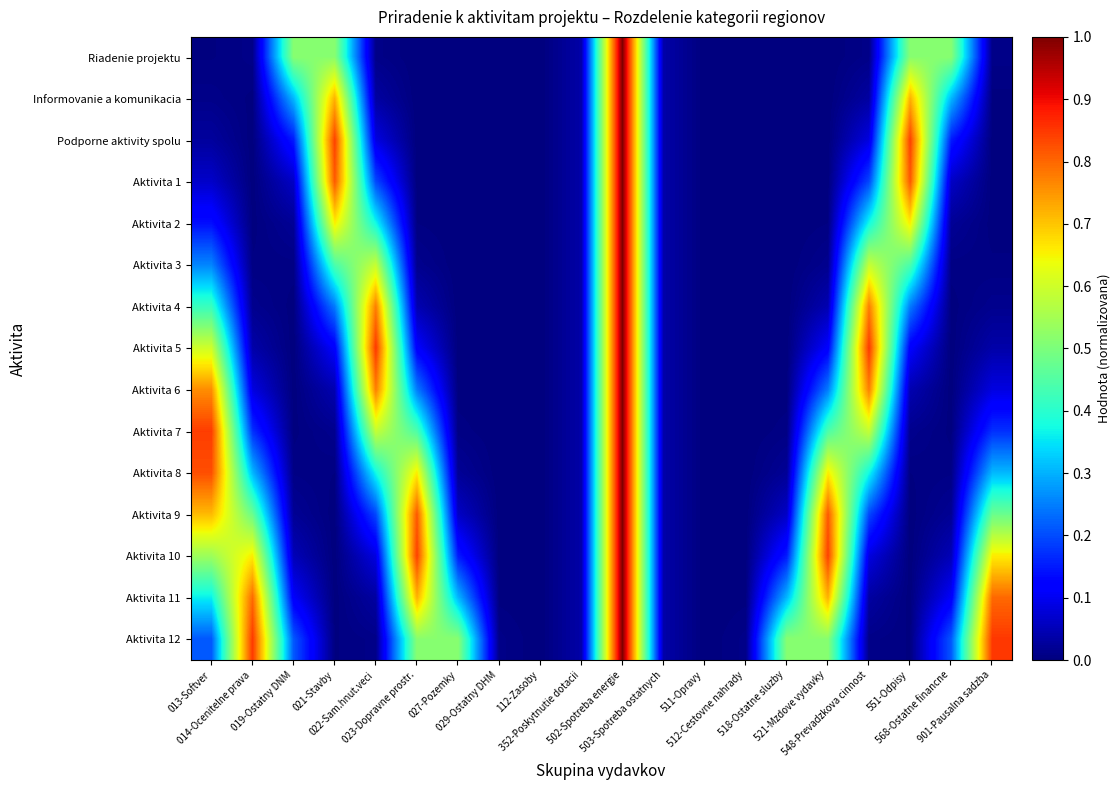

Reading left to right, transcribe all the data shown in this chart.

Riadenie projektu: 013-Softver=0.0	014-Ocenitelne prava=0.0	019-Ostatny DNM=0.5	021-Stavby=0.5	022-Sam.hnut.veci=0.0	023-Dopravne prostr.=0.0	027-Pozemky=0.0	029-Ostatny DHM=0.0	112-Zasoby=0.0	352-Poskytnutie dotacii=0.0	502-Spotreba energie=1.0	503-Spotreba ostatnych=0.0	511-Opravy=0.0	512-Cestovne nahrady=0.0	518-Ostatne sluzby=0.0	521-Mzdove vydavky=0.0	548-Prevadzkova cinnost=0.0	551-Odpisy=0.5	568-Ostatne financne=0.5	901-Pausalna sadzba=0.0
Informovanie a komunikacia: 013-Softver=0.0	014-Ocenitelne prava=0.0	019-Ostatny DNM=0.3	021-Stavby=0.7	022-Sam.hnut.veci=0.0	023-Dopravne prostr.=0.0	027-Pozemky=0.0	029-Ostatny DHM=0.0	112-Zasoby=0.0	352-Poskytnutie dotacii=0.0	502-Spotreba energie=1.0	503-Spotreba ostatnych=0.0	511-Opravy=0.0	512-Cestovne nahrady=0.0	518-Ostatne sluzby=0.0	521-Mzdove vydavky=0.0	548-Prevadzkova cinnost=0.0	551-Odpisy=0.7	568-Ostatne financne=0.3	901-Pausalna sadzba=0.0
Podporne aktivity spolu: 013-Softver=0.0	014-Ocenitelne prava=0.0	019-Ostatny DNM=0.2	021-Stavby=0.8	022-Sam.hnut.veci=0.1	023-Dopravne prostr.=0.0	027-Pozemky=0.0	029-Ostatny DHM=0.0	112-Zasoby=0.0	352-Poskytnutie dotacii=0.0	502-Spotreba energie=1.0	503-Spotreba ostatnych=0.0	511-Opravy=0.0	512-Cestovne nahrady=0.0	518-Ostatne sluzby=0.0	521-Mzdove vydavky=0.0	548-Prevadzkova cinnost=0.1	551-Odpisy=0.8	568-Ostatne financne=0.2	901-Pausalna sadzba=0.0
Aktivita 1: 013-Softver=0.1	014-Ocenitelne prava=0.0	019-Ostatny DNM=0.1	021-Stavby=0.8	022-Sam.hnut.veci=0.2	023-Dopravne prostr.=0.0	027-Pozemky=0.0	029-Ostatny DHM=0.0	112-Zasoby=0.0	352-Poskytnutie dotacii=0.0	502-Spotreba energie=1.0	503-Spotreba ostatnych=0.0	511-Opravy=0.0	512-Cestovne nahrady=0.0	518-Ostatne sluzby=0.0	521-Mzdove vydavky=0.0	548-Prevadzkova cinnost=0.2	551-Odpisy=0.8	568-Ostatne financne=0.1	901-Pausalna sadzba=0.0
Aktivita 2: 013-Softver=0.1	014-Ocenitelne prava=0.0	019-Ostatny DNM=0.0	021-Stavby=0.7	022-Sam.hnut.veci=0.4	023-Dopravne prostr.=0.0	027-Pozemky=0.0	029-Ostatny DHM=0.0	112-Zasoby=0.0	352-Poskytnutie dotacii=0.0	502-Spotreba energie=1.0	503-Spotreba ostatnych=0.0	511-Opravy=0.0	512-Cestovne nahrady=0.0	518-Ostatne sluzby=0.0	521-Mzdove vydavky=0.0	548-Prevadzkova cinnost=0.4	551-Odpisy=0.7	568-Ostatne financne=0.0	901-Pausalna sadzba=0.0
Aktivita 3: 013-Softver=0.3	014-Ocenitelne prava=0.0	019-Ostatny DNM=0.0	021-Stavby=0.4	022-Sam.hnut.veci=0.6	023-Dopravne prostr.=0.0	027-Pozemky=0.0	029-Ostatny DHM=0.0	112-Zasoby=0.0	352-Poskytnutie dotacii=0.0	502-Spotreba energie=1.0	503-Spotreba ostatnych=0.0	511-Opravy=0.0	512-Cestovne nahrady=0.0	518-Ostatne sluzby=0.0	521-Mzdove vydavky=0.0	548-Prevadzkova cinnost=0.6	551-Odpisy=0.4	568-Ostatne financne=0.0	901-Pausalna sadzba=0.0
Aktivita 4: 013-Softver=0.4	014-Ocenitelne prava=0.0	019-Ostatny DNM=0.0	021-Stavby=0.2	022-Sam.hnut.veci=0.8	023-Dopravne prostr.=0.0	027-Pozemky=0.0	029-Ostatny DHM=0.0	112-Zasoby=0.0	352-Poskytnutie dotacii=0.0	502-Spotreba energie=1.0	503-Spotreba ostatnych=0.0	511-Opravy=0.0	512-Cestovne nahrady=0.0	518-Ostatne sluzby=0.0	521-Mzdove vydavky=0.0	548-Prevadzkova cinnost=0.8	551-Odpisy=0.2	568-Ostatne financne=0.0	901-Pausalna sadzba=0.0
Aktivita 5: 013-Softver=0.6	014-Ocenitelne prava=0.0	019-Ostatny DNM=0.0	021-Stavby=0.1	022-Sam.hnut.veci=0.9	023-Dopravne prostr.=0.1	027-Pozemky=0.0	029-Ostatny DHM=0.0	112-Zasoby=0.0	352-Poskytnutie dotacii=0.0	502-Spotreba energie=1.0	503-Spotreba ostatnych=0.0	511-Opravy=0.0	512-Cestovne nahrady=0.0	518-Ostatne sluzby=0.0	521-Mzdove vydavky=0.1	548-Prevadzkova cinnost=0.9	551-Odpisy=0.1	568-Ostatne financne=0.0	901-Pausalna sadzba=0.0
Aktivita 6: 013-Softver=0.8	014-Ocenitelne prava=0.1	019-Ostatny DNM=0.0	021-Stavby=0.0	022-Sam.hnut.veci=0.8	023-Dopravne prostr.=0.2	027-Pozemky=0.0	029-Ostatny DHM=0.0	112-Zasoby=0.0	352-Poskytnutie dotacii=0.0	502-Spotreba energie=1.0	503-Spotreba ostatnych=0.0	511-Opravy=0.0	512-Cestovne nahrady=0.0	518-Ostatne sluzby=0.0	521-Mzdove vydavky=0.2	548-Prevadzkova cinnost=0.8	551-Odpisy=0.0	568-Ostatne financne=0.0	901-Pausalna sadzba=0.1
Aktivita 7: 013-Softver=0.8	014-Ocenitelne prava=0.2	019-Ostatny DNM=0.0	021-Stavby=0.0	022-Sam.hnut.veci=0.6	023-Dopravne prostr.=0.4	027-Pozemky=0.0	029-Ostatny DHM=0.0	112-Zasoby=0.0	352-Poskytnutie dotacii=0.0	502-Spotreba energie=1.0	503-Spotreba ostatnych=0.0	511-Opravy=0.0	512-Cestovne nahrady=0.0	518-Ostatne sluzby=0.0	521-Mzdove vydavky=0.4	548-Prevadzkova cinnost=0.6	551-Odpisy=0.0	568-Ostatne financne=0.0	901-Pausalna sadzba=0.2
Aktivita 8: 013-Softver=0.8	014-Ocenitelne prava=0.3	019-Ostatny DNM=0.0	021-Stavby=0.0	022-Sam.hnut.veci=0.4	023-Dopravne prostr.=0.7	027-Pozemky=0.0	029-Ostatny DHM=0.0	112-Zasoby=0.0	352-Poskytnutie dotacii=0.0	502-Spotreba energie=1.0	503-Spotreba ostatnych=0.0	511-Opravy=0.0	512-Cestovne nahrady=0.0	518-Ostatne sluzby=0.0	521-Mzdove vydavky=0.7	548-Prevadzkova cinnost=0.4	551-Odpisy=0.0	568-Ostatne financne=0.0	901-Pausalna sadzba=0.3
Aktivita 9: 013-Softver=0.7	014-Ocenitelne prava=0.5	019-Ostatny DNM=0.0	021-Stavby=0.0	022-Sam.hnut.veci=0.2	023-Dopravne prostr.=0.8	027-Pozemky=0.1	029-Ostatny DHM=0.0	112-Zasoby=0.0	352-Poskytnutie dotacii=0.0	502-Spotreba energie=1.0	503-Spotreba ostatnych=0.0	511-Opravy=0.0	512-Cestovne nahrady=0.0	518-Ostatne sluzby=0.1	521-Mzdove vydavky=0.8	548-Prevadzkova cinnost=0.2	551-Odpisy=0.0	568-Ostatne financne=0.0	901-Pausalna sadzba=0.5
Aktivita 10: 013-Softver=0.5	014-Ocenitelne prava=0.7	019-Ostatny DNM=0.0	021-Stavby=0.0	022-Sam.hnut.veci=0.1	023-Dopravne prostr.=0.8	027-Pozemky=0.2	029-Ostatny DHM=0.0	112-Zasoby=0.0	352-Poskytnutie dotacii=0.0	502-Spotreba energie=1.0	503-Spotreba ostatnych=0.0	511-Opravy=0.0	512-Cestovne nahrady=0.0	518-Ostatne sluzby=0.2	521-Mzdove vydavky=0.8	548-Prevadzkova cinnost=0.1	551-Odpisy=0.0	568-Ostatne financne=0.0	901-Pausalna sadzba=0.7
Aktivita 11: 013-Softver=0.4	014-Ocenitelne prava=0.8	019-Ostatny DNM=0.1	021-Stavby=0.0	022-Sam.hnut.veci=0.0	023-Dopravne prostr.=0.7	027-Pozemky=0.3	029-Ostatny DHM=0.0	112-Zasoby=0.0	352-Poskytnutie dotacii=0.0	502-Spotreba energie=1.0	503-Spotreba ostatnych=0.0	511-Opravy=0.0	512-Cestovne nahrady=0.0	518-Ostatne sluzby=0.3	521-Mzdove vydavky=0.7	548-Prevadzkova cinnost=0.0	551-Odpisy=0.0	568-Ostatne financne=0.1	901-Pausalna sadzba=0.8
Aktivita 12: 013-Softver=0.2	014-Ocenitelne prava=0.8	019-Ostatny DNM=0.2	021-Stavby=0.0	022-Sam.hnut.veci=0.0	023-Dopravne prostr.=0.5	027-Pozemky=0.5	029-Ostatny DHM=0.0	112-Zasoby=0.0	352-Poskytnutie dotacii=0.0	502-Spotreba energie=1.0	503-Spotreba ostatnych=0.0	511-Opravy=0.0	512-Cestovne nahrady=0.0	518-Ostatne sluzby=0.5	521-Mzdove vydavky=0.5	548-Prevadzkova cinnost=0.0	551-Odpisy=0.0	568-Ostatne financne=0.2	901-Pausalna sadzba=0.8